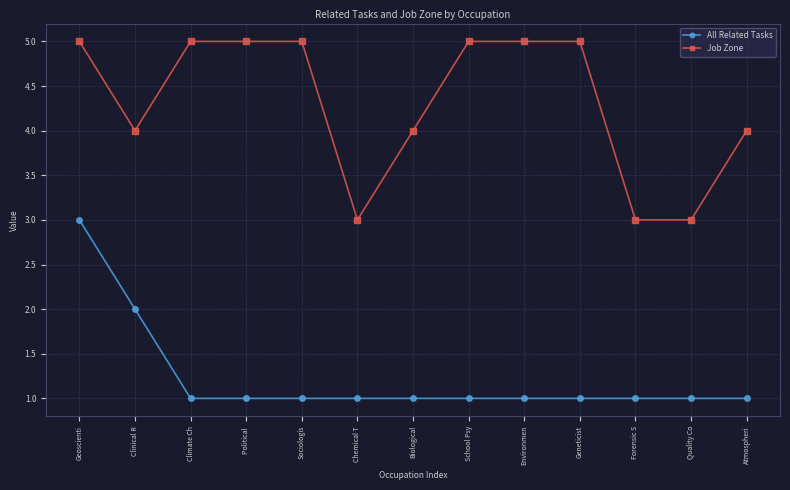

Rank the series at Geoscienti from highest to lowest value.

Job Zone, All Related Tasks